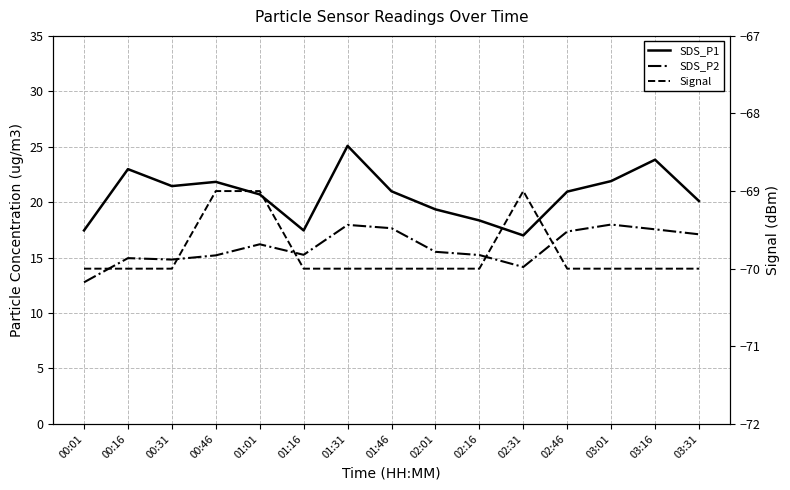

How many data points does each series have?

15